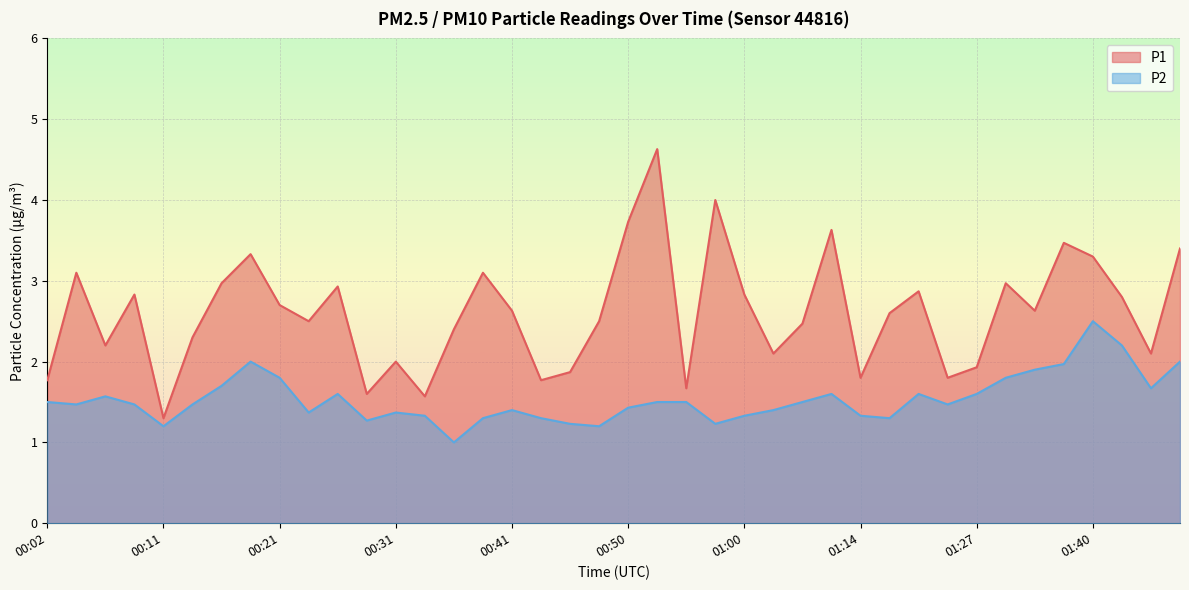

Rank the series by their maximum value, from lowest to highest.

P2, P1